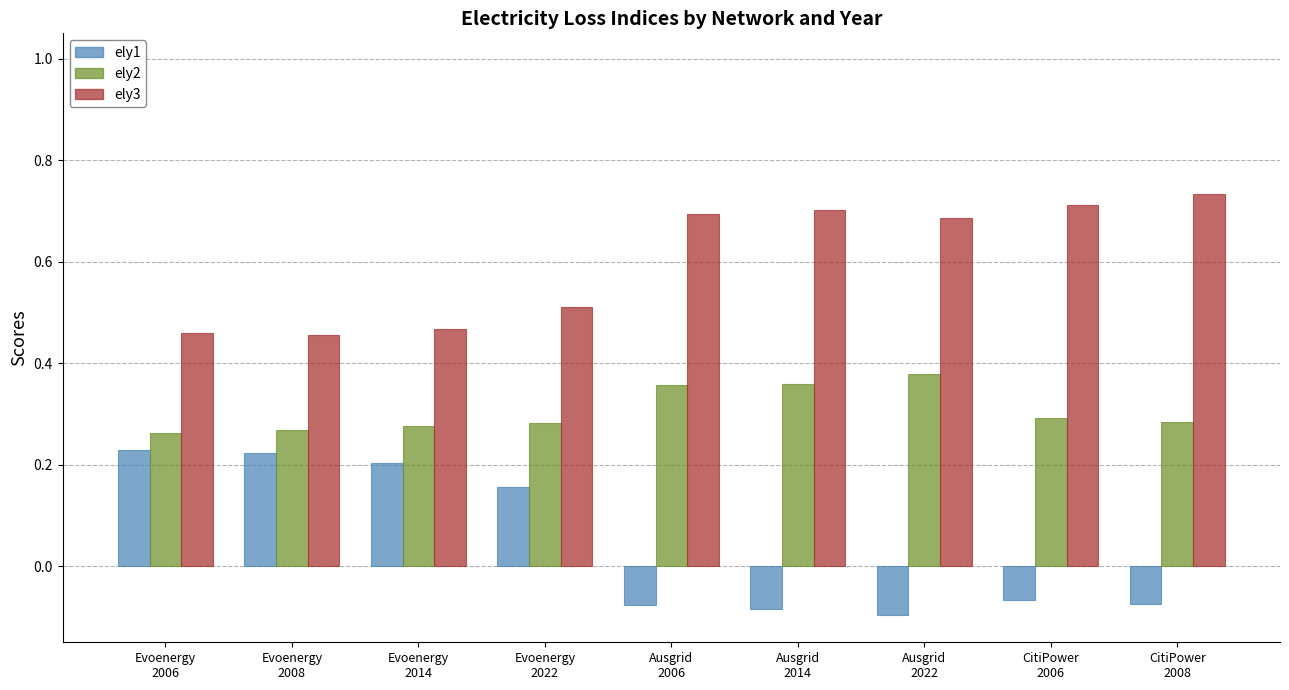

Which series has the widest spread of values?

ely1